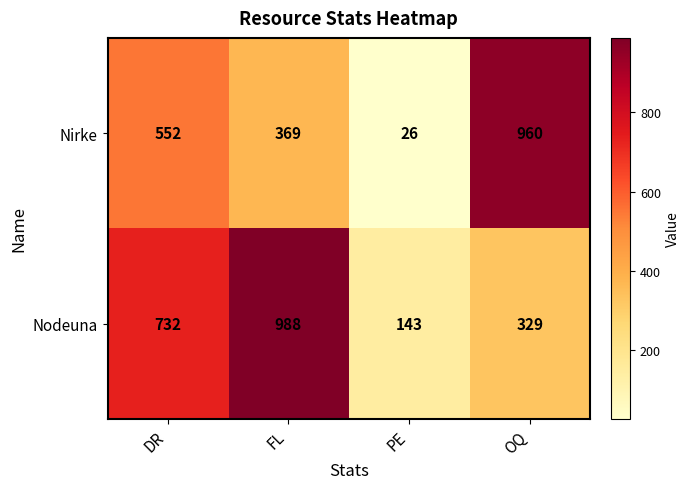

What is the sum of the Nirke values at OQ and FL?

1329